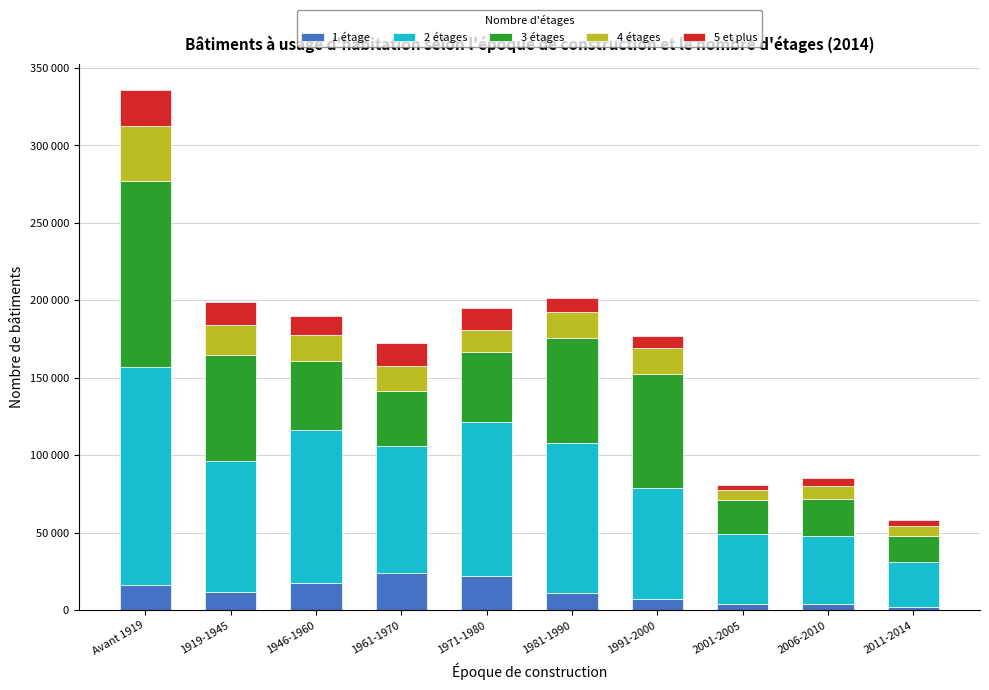

What position from the right is 1971-1980?

6